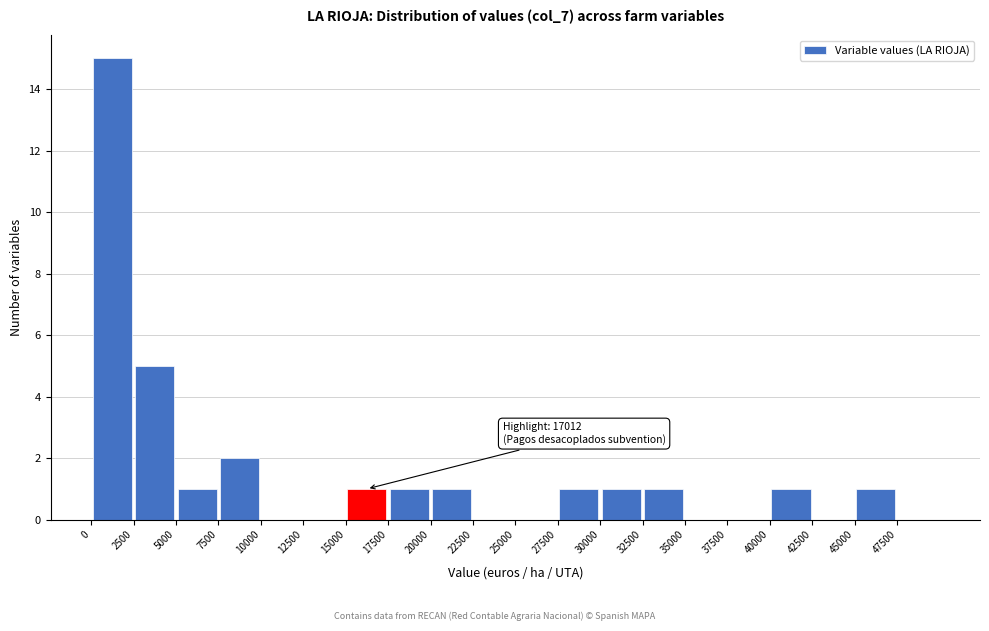

Over which range of the x-axis is the bar tallest?

0 to 2500